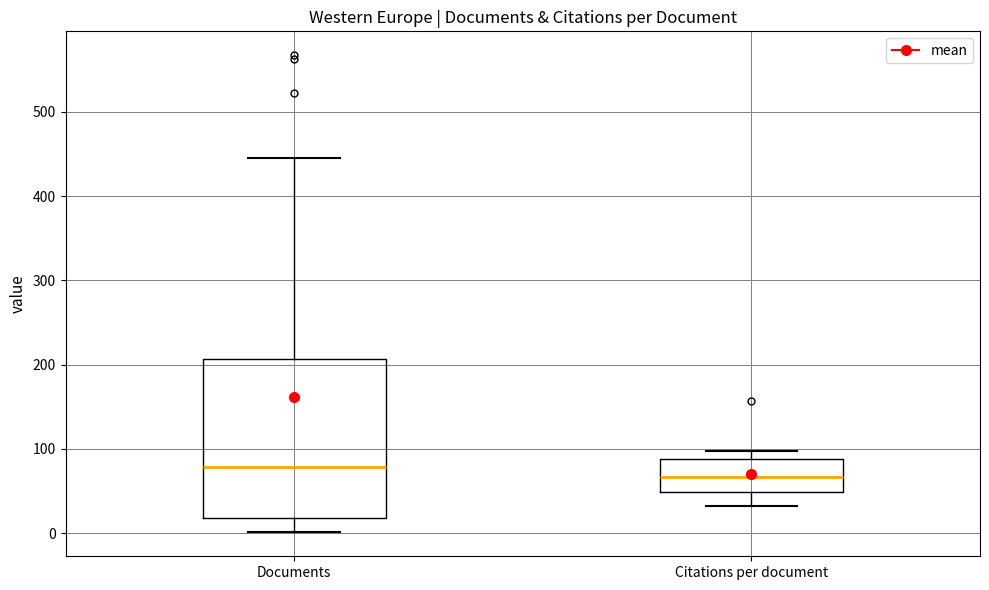

Reading left to right, transcribe this box plot: for each box, give where its median line is, the range the box spans, and where its two whiskers end, as read against the y-axis. The values are not printed on the chart, so give them approximately, as read against the axis.

Documents: median 80, box 20 to 210, whiskers 0 to 450
Citations per document: median 70, box 50 to 90, whiskers 30 to 100